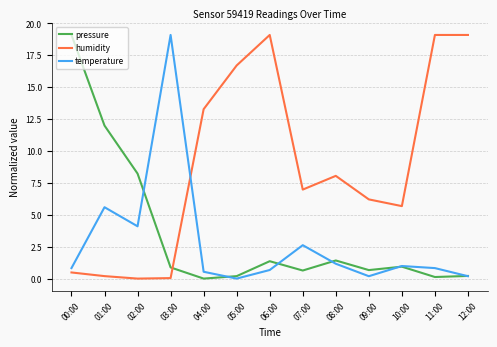

How many lines are shown in the chart?

3